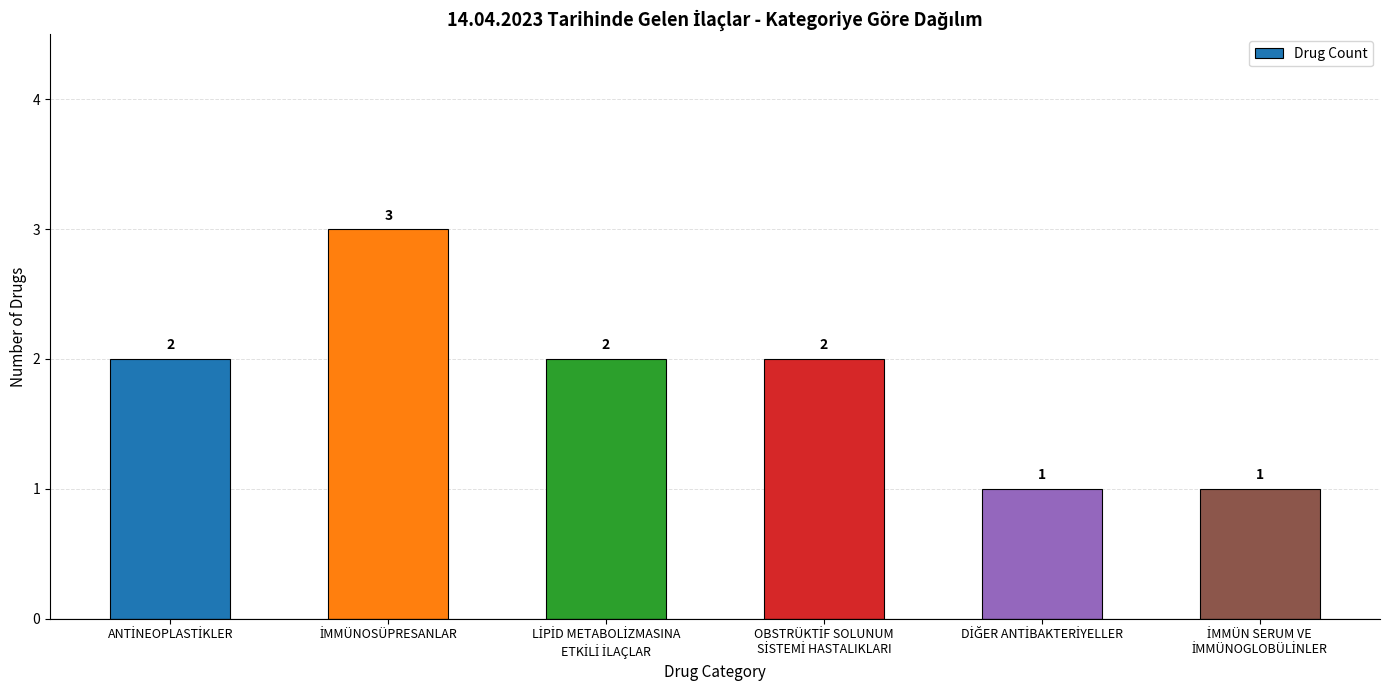

What is the sum of all values?

11